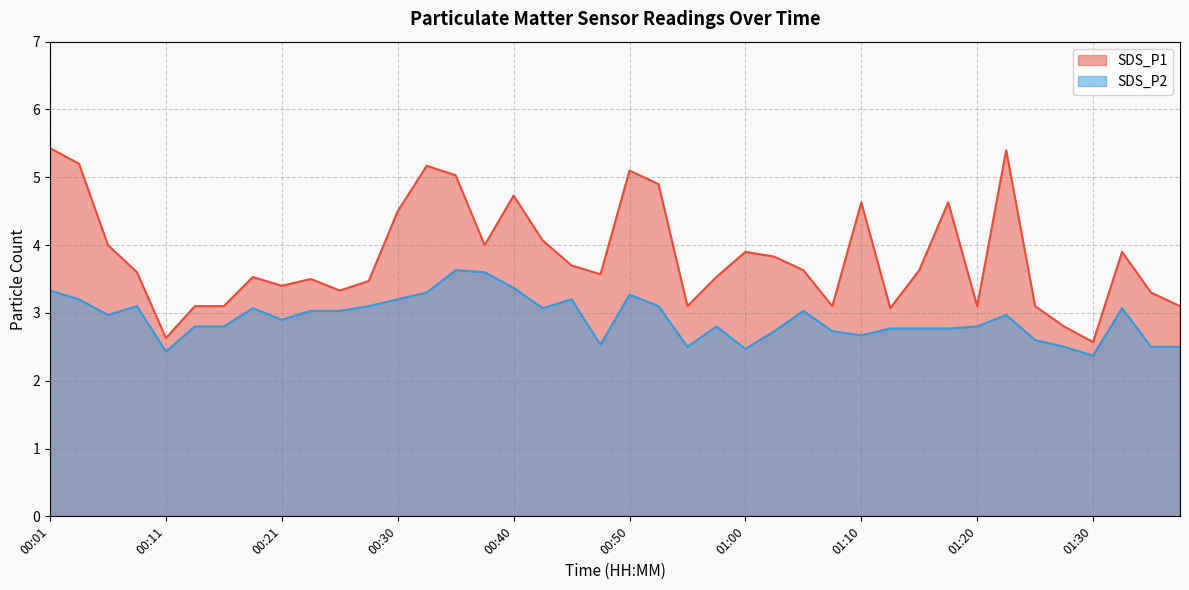

List the series in order of their overall mean, highest first.

SDS_P1, SDS_P2